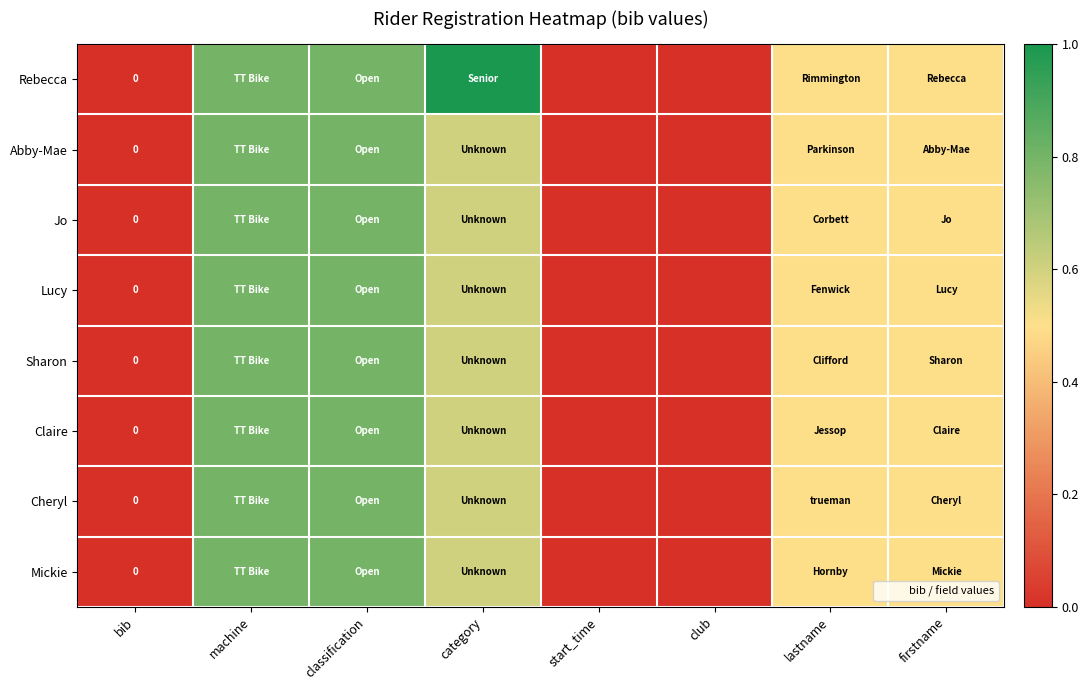

At how many categories does at least one series exceed 0?

5